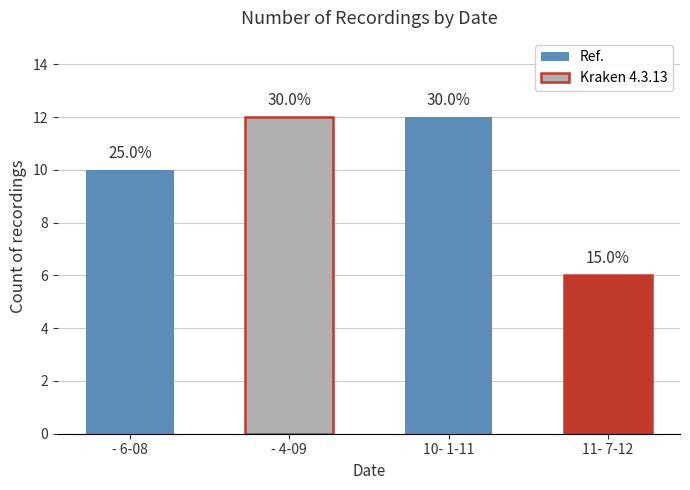

At which label is the value closest to 9?

- 6-08